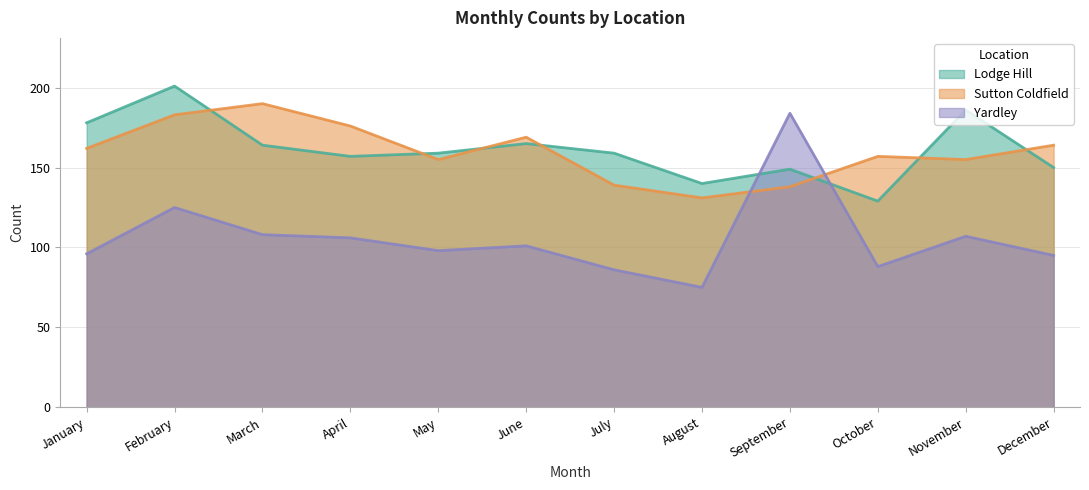

At which label does Lodge Hill reach its peak?

February